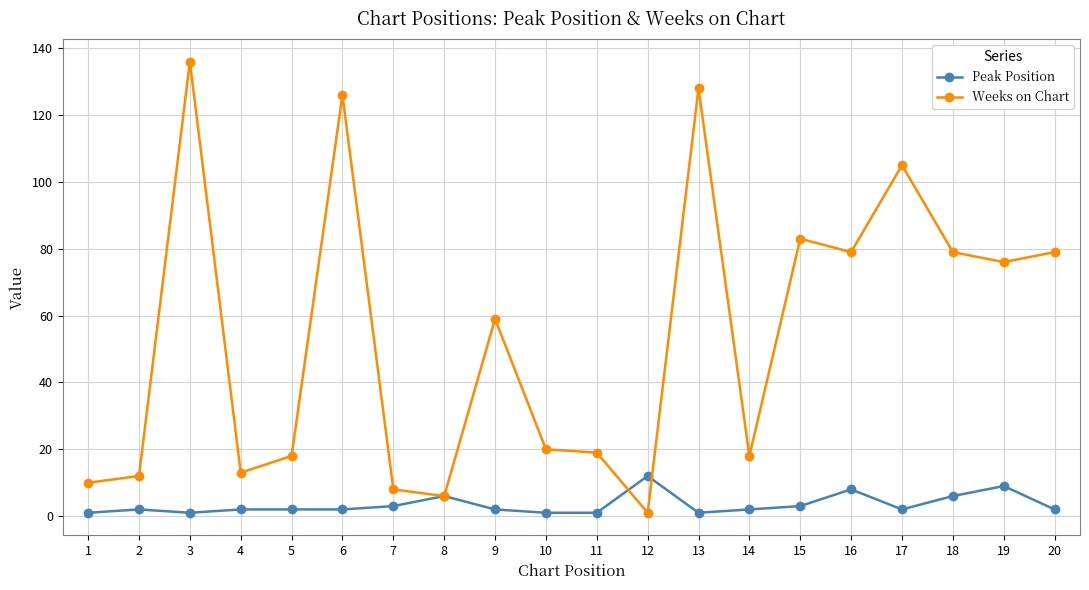

At which label does Weeks on Chart first exceed 59?

3